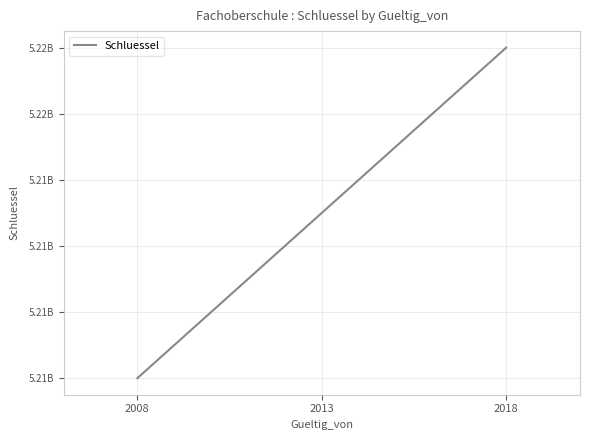

What value does the data have at 2008, to the nearest 50?

5208000000